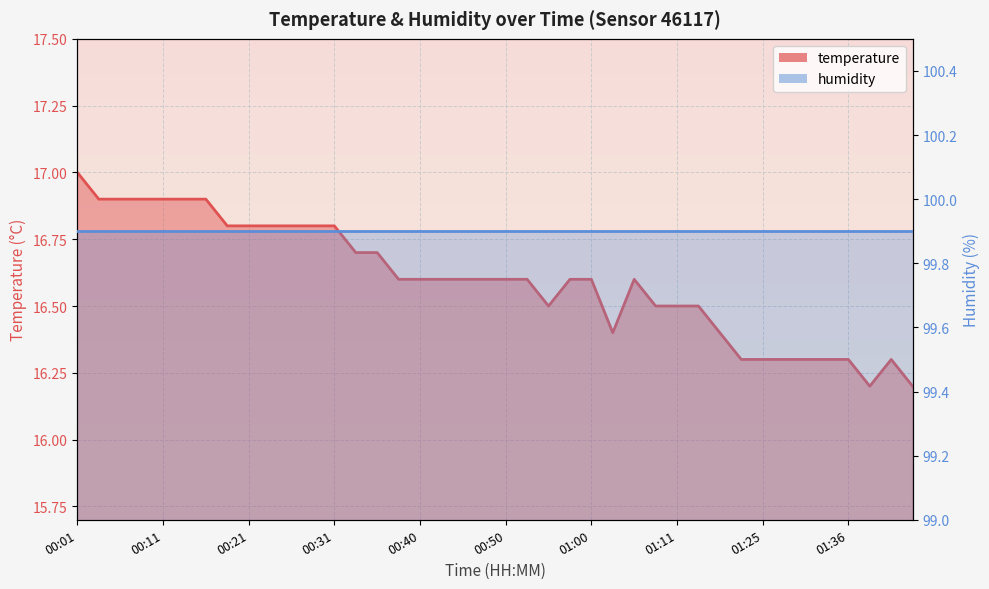

True or false: the data shows 16.8 at 00:18.

True